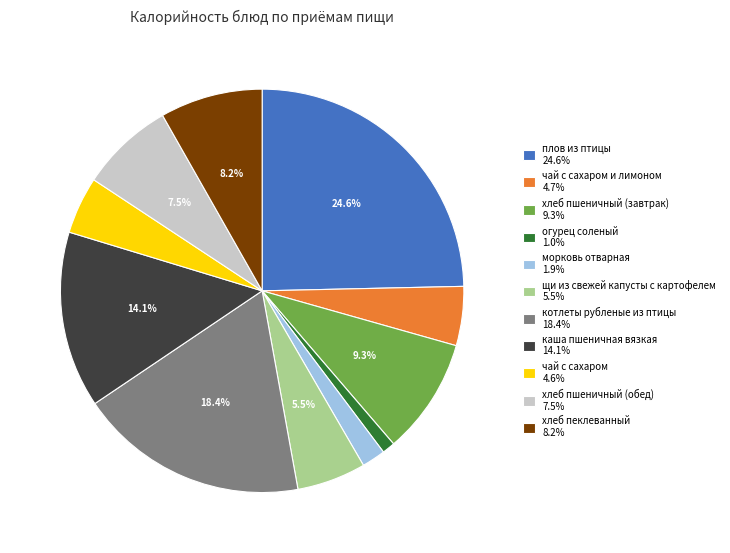

Approximately how many times larger is the value at хлеб пшеничный (завтрак) 9.3% compared to морковь отварная 1.9%?

4.9